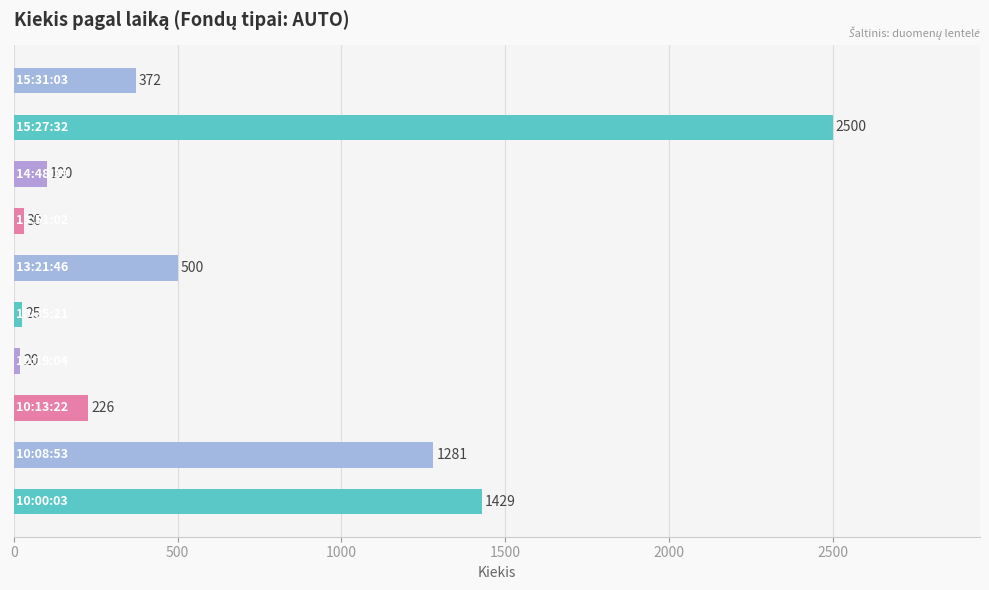

What is the maximum value shown in the chart?

2500